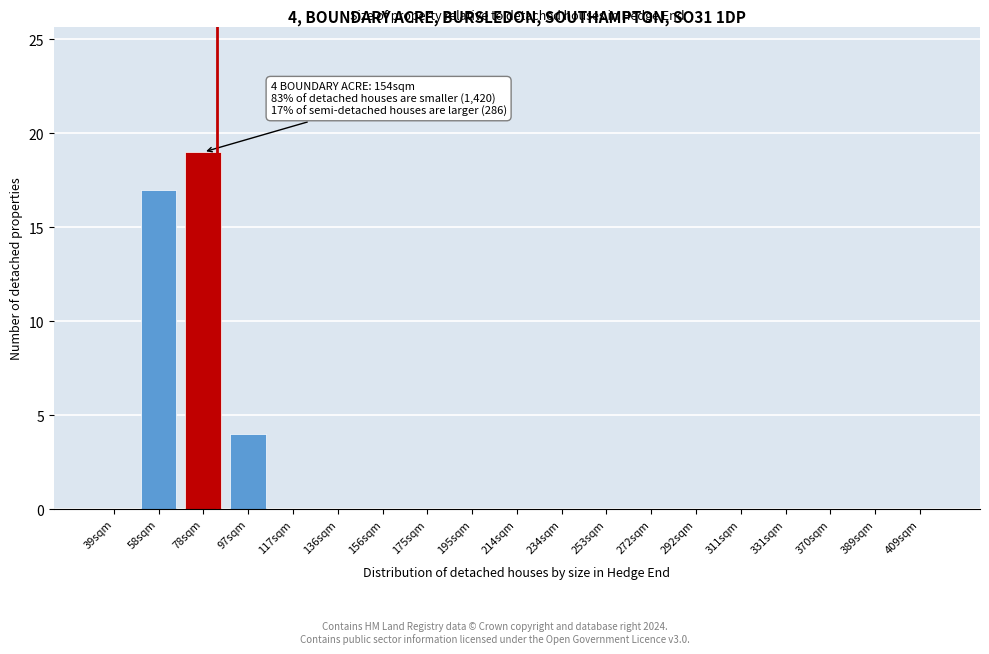

Reading left to right, what are all the values shown in this chart?

39sqm=0	58sqm=17	78sqm=19	97sqm=4	117sqm=0	136sqm=0	156sqm=0	175sqm=0	195sqm=0	214sqm=0	234sqm=0	253sqm=0	272sqm=0	292sqm=0	311sqm=0	331sqm=0	370sqm=0	389sqm=0	409sqm=0